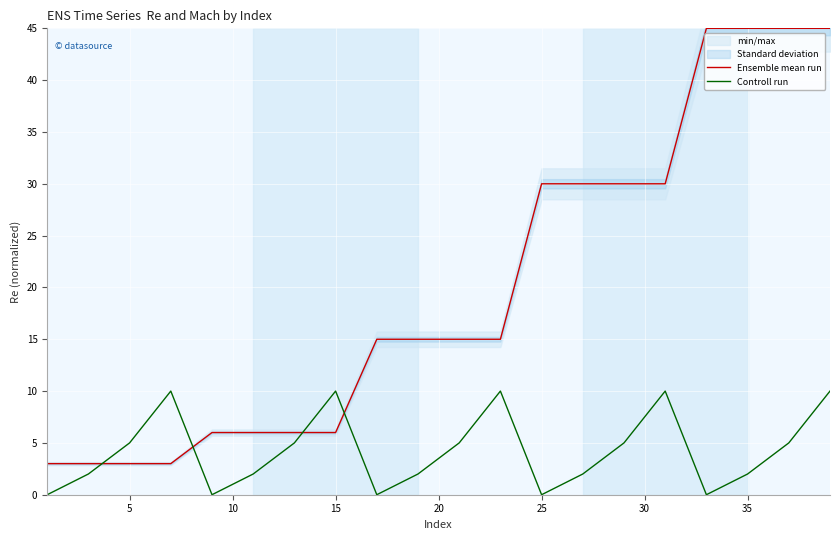

True or false: Ensemble mean run and Controll run cross at least once.

True